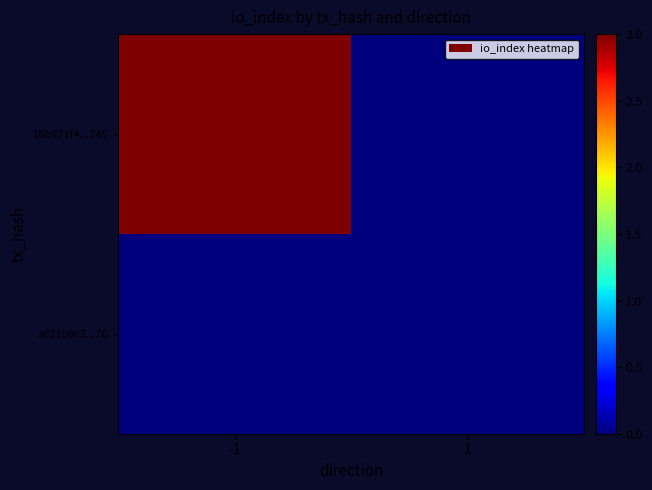

Rank the series by their average value, from lowest to highest.

a82109c3...76, 16b871f4...245